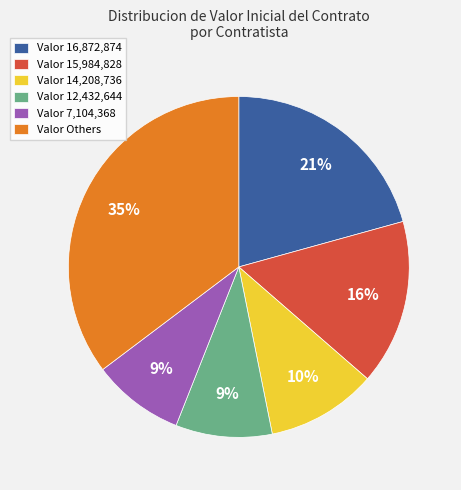

Is the sum of Valor 12,432,644 and Valor 15,984,828 greater than half?

No